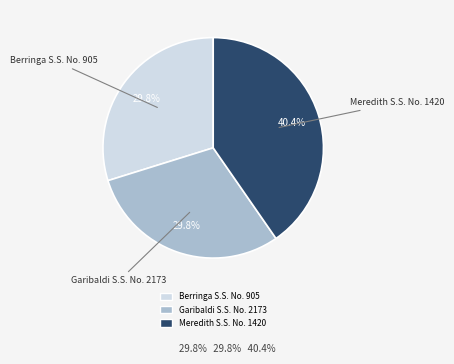

Is there any slice that represents more than half of the pie?

No